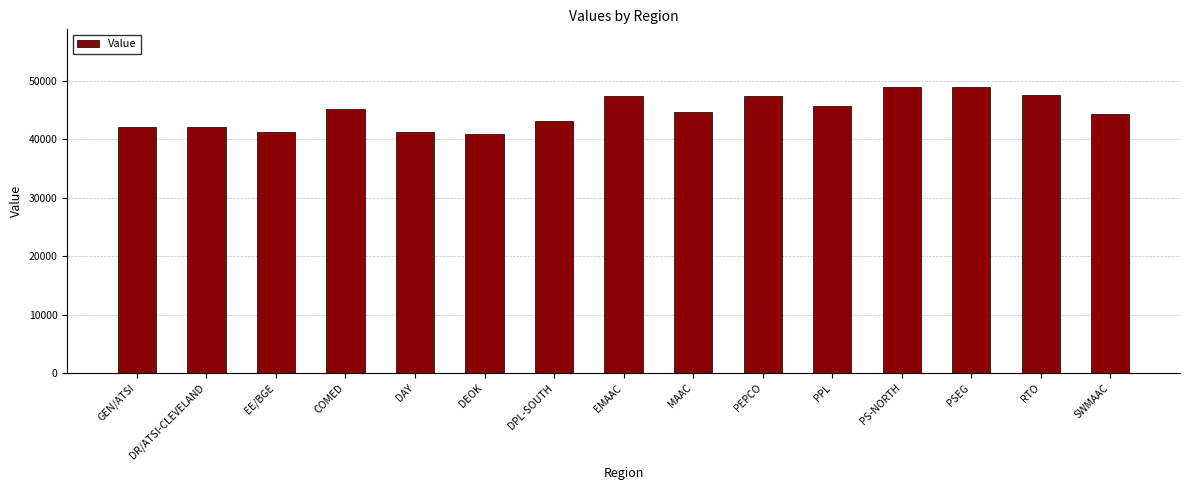

What is the minimum value shown in the chart?

40812.5